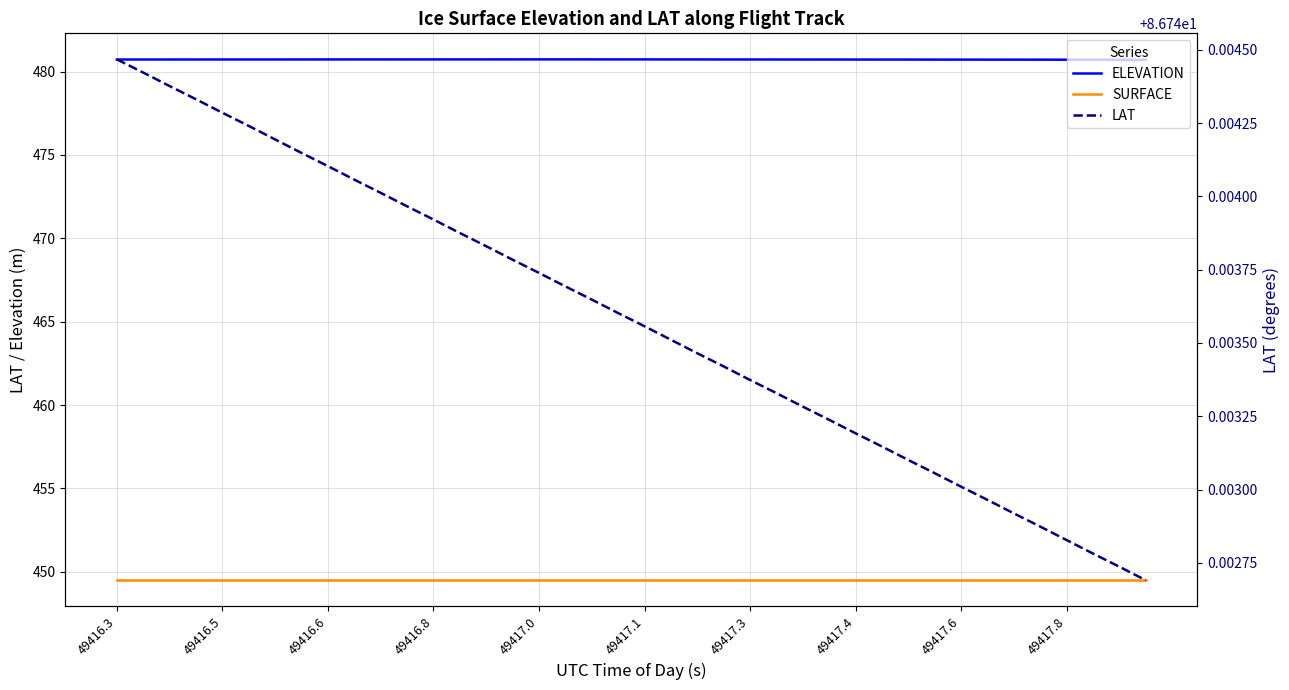

True or false: SURFACE has a value of 755.0 at 49416.8.

False